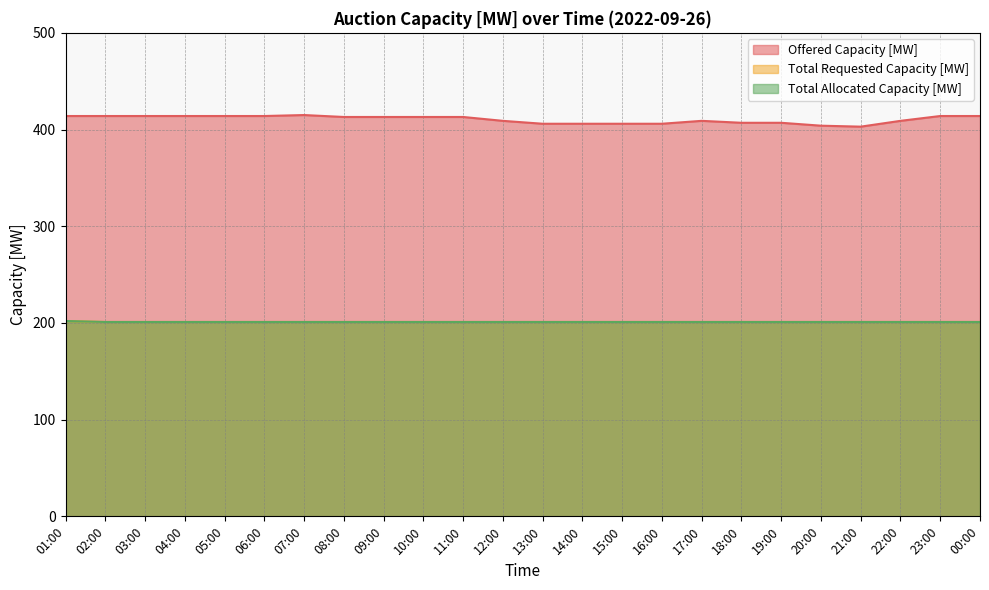

Reading left to right, extract all data points from this chart.

Offered Capacity [MW]: 01:00=414	02:00=414	03:00=414	04:00=414	05:00=414	06:00=414	07:00=415	08:00=413	09:00=413	10:00=413	11:00=413	12:00=409	13:00=406	14:00=406	15:00=406	16:00=406	17:00=409	18:00=407	19:00=407	20:00=404	21:00=403	22:00=409	23:00=414	00:00=414
Total Requested Capacity [MW]: 01:00=202	02:00=201	03:00=201	04:00=201	05:00=201	06:00=201	07:00=201	08:00=201	09:00=201	10:00=201	11:00=201	12:00=201	13:00=201	14:00=201	15:00=201	16:00=201	17:00=201	18:00=201	19:00=201	20:00=201	21:00=201	22:00=201	23:00=201	00:00=201
Total Allocated Capacity [MW]: 01:00=202	02:00=201	03:00=201	04:00=201	05:00=201	06:00=201	07:00=201	08:00=201	09:00=201	10:00=201	11:00=201	12:00=201	13:00=201	14:00=201	15:00=201	16:00=201	17:00=201	18:00=201	19:00=201	20:00=201	21:00=201	22:00=201	23:00=201	00:00=201